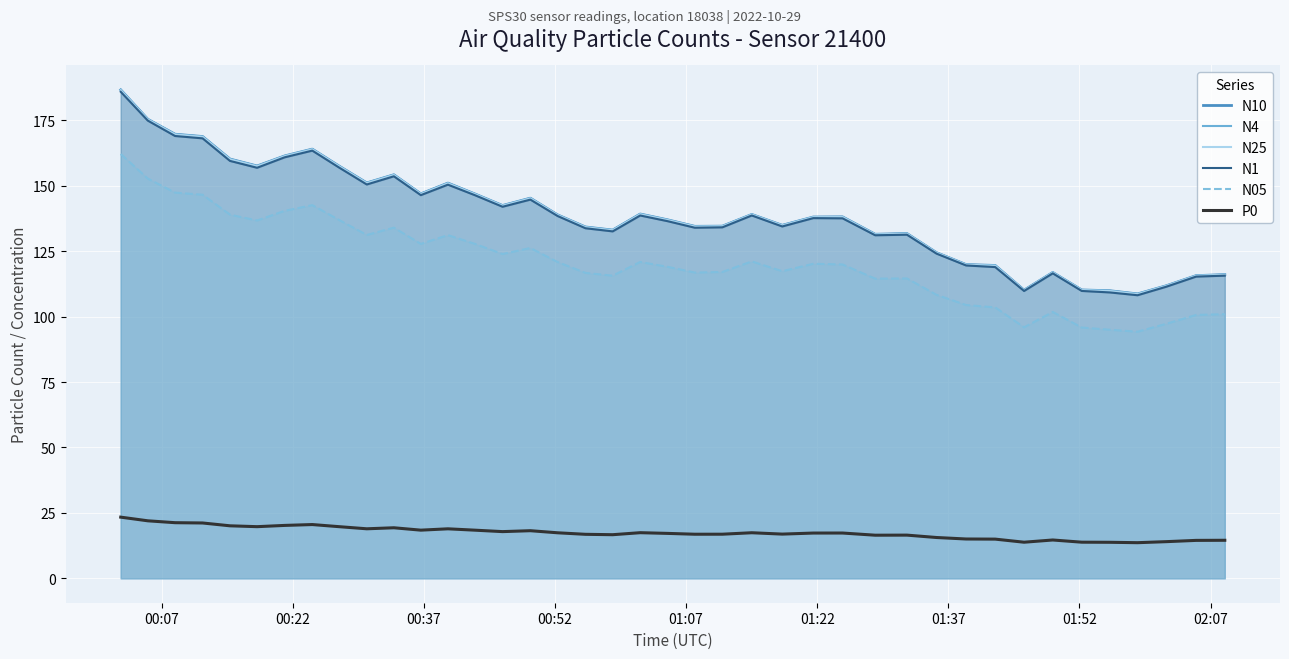

True or false: P0 and N05 intersect in this chart.

False